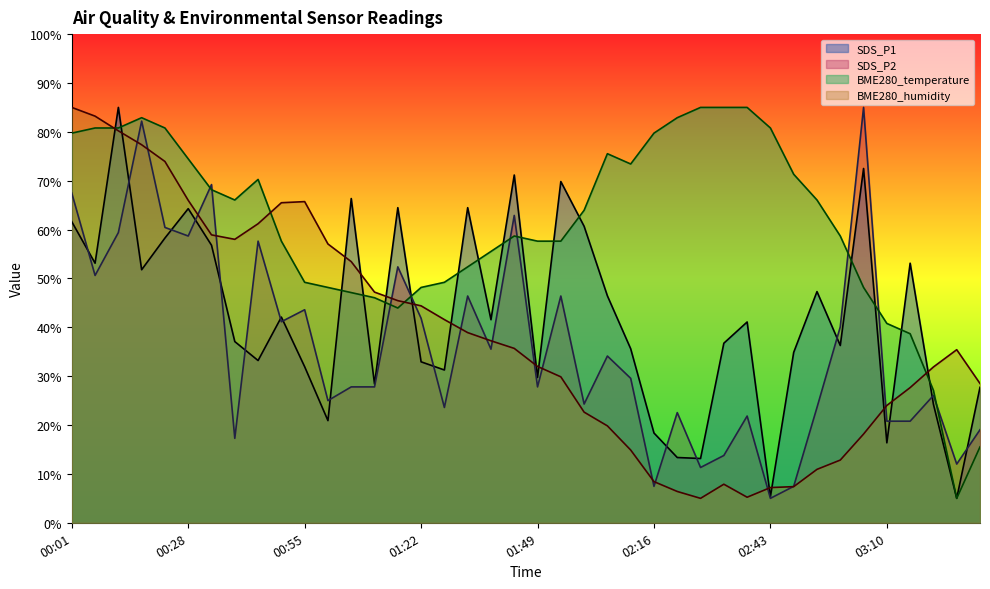

Which category has the highest value in the BME280_temperature series?

02:27